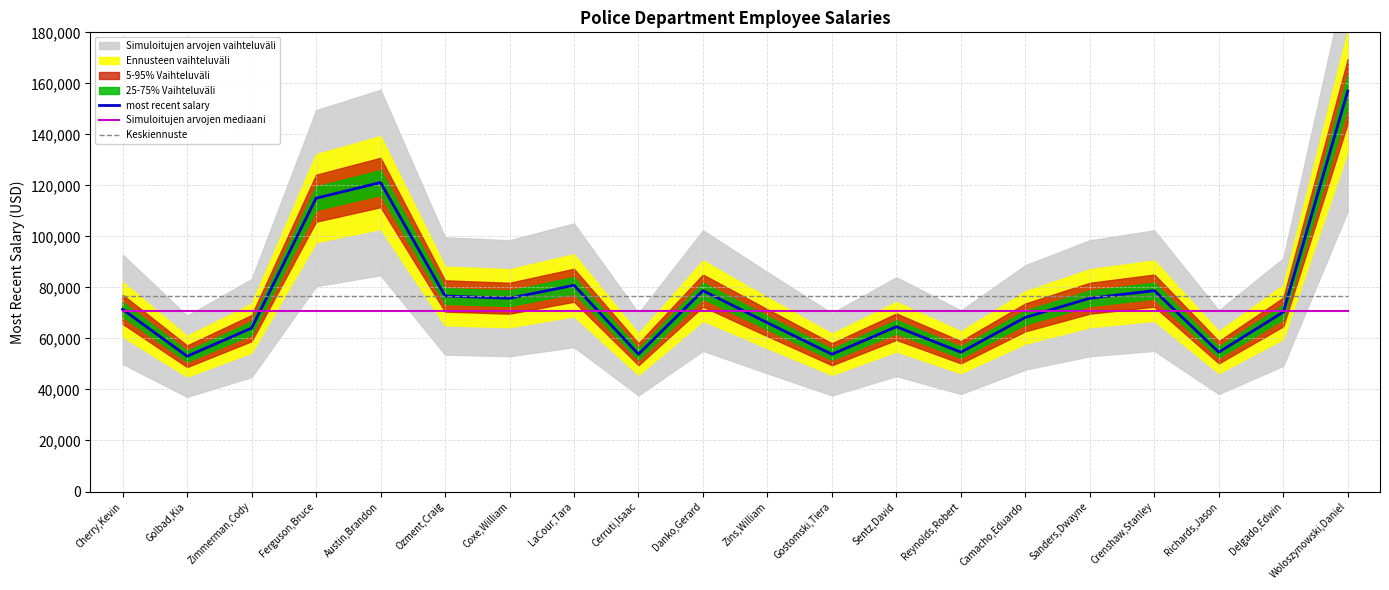

How many data points does each series have?

20